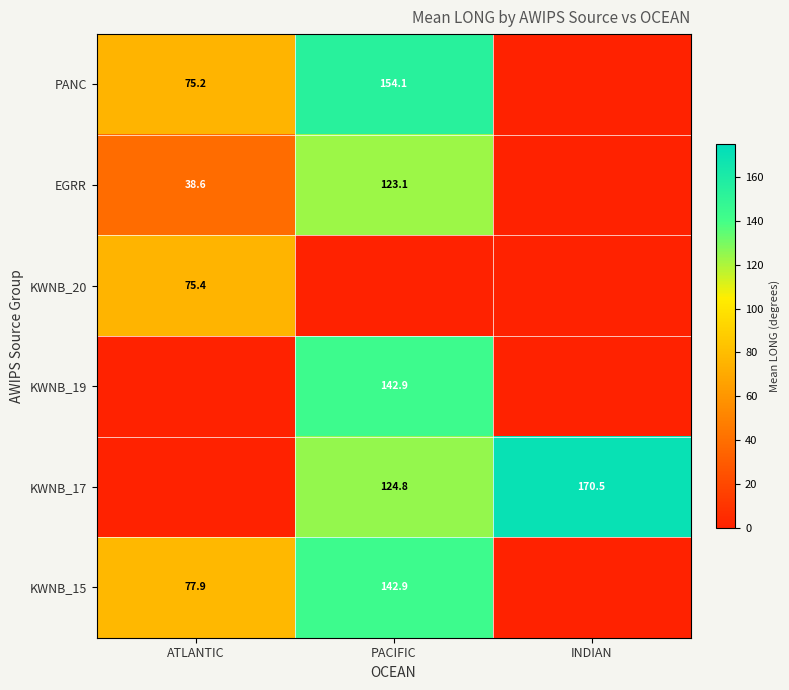

What is the total value across all series at INDIAN?

170.5